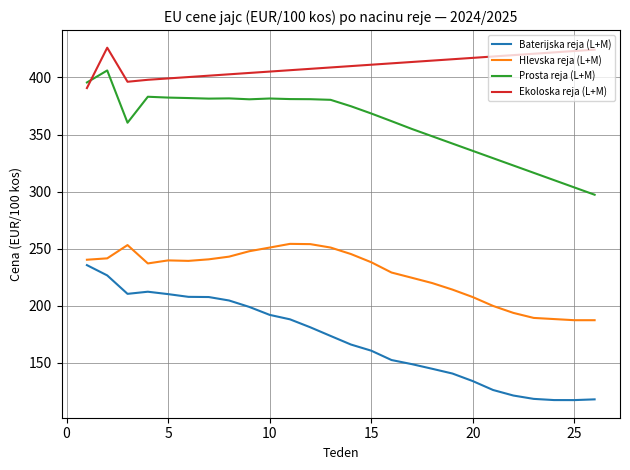

Which series has the largest range (max minus min)?

Baterijska reja (L+M)